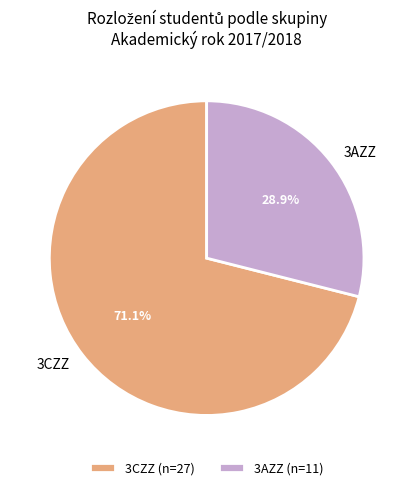

How much of the chart is everything except 3CZZ?

28.9%